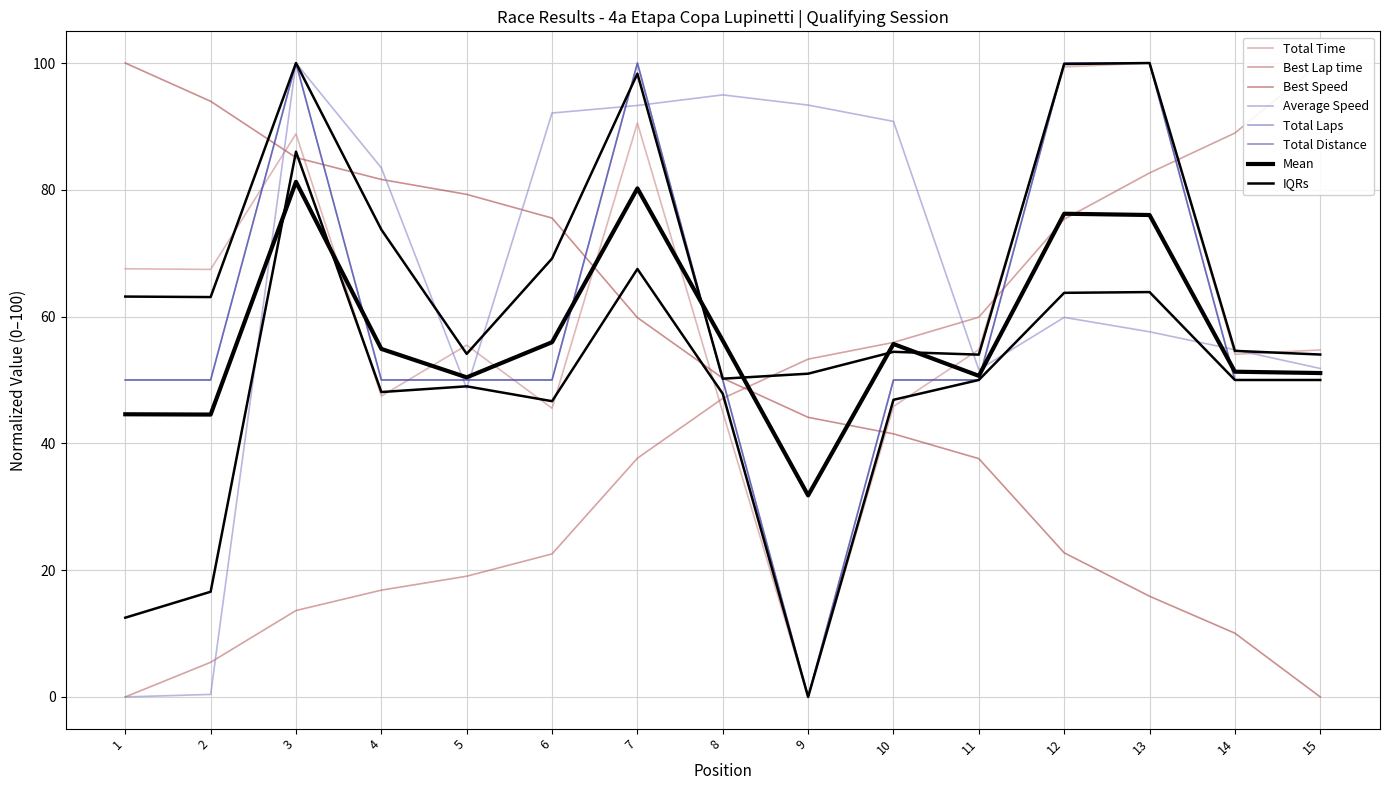

What is the difference between the maximum and second lowest values in the Best Speed series?

89.9